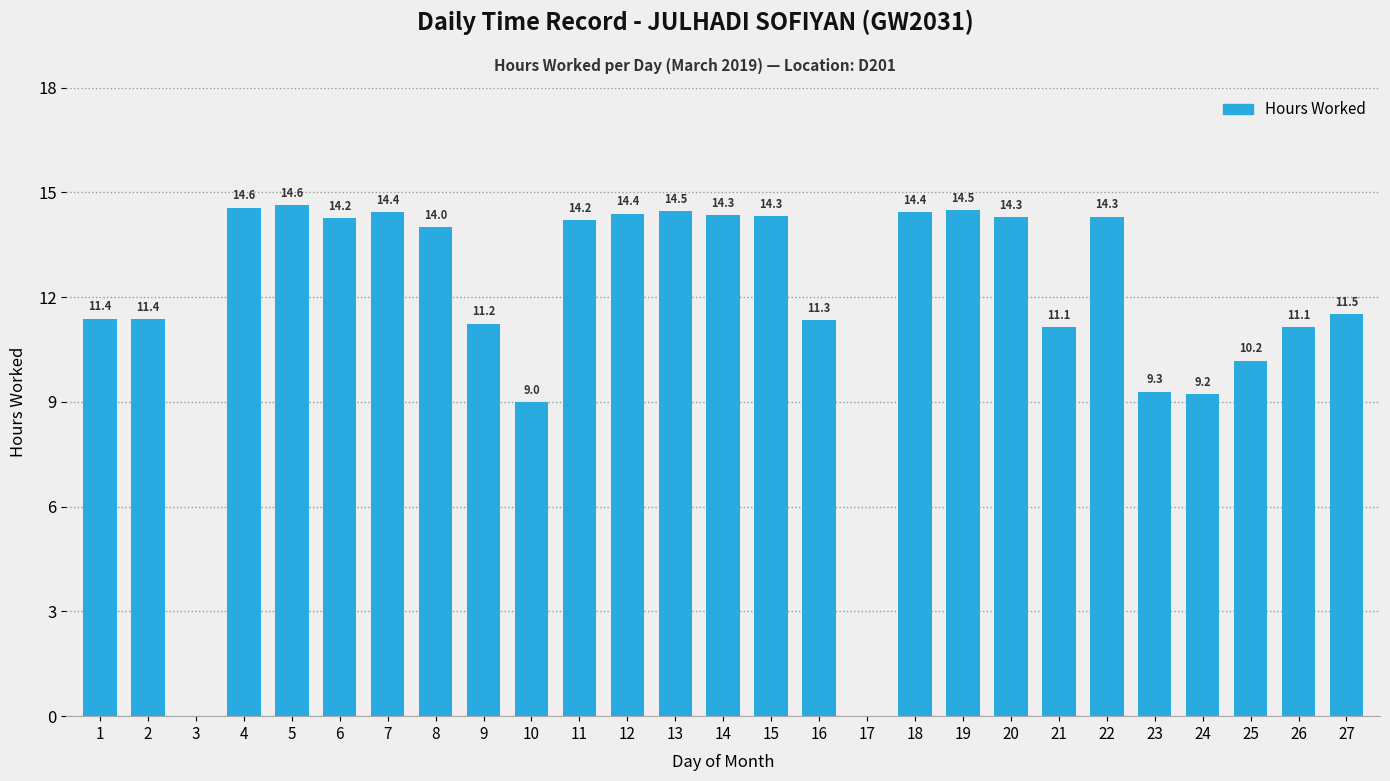

The value at 5 is 22.2. True or false?

False